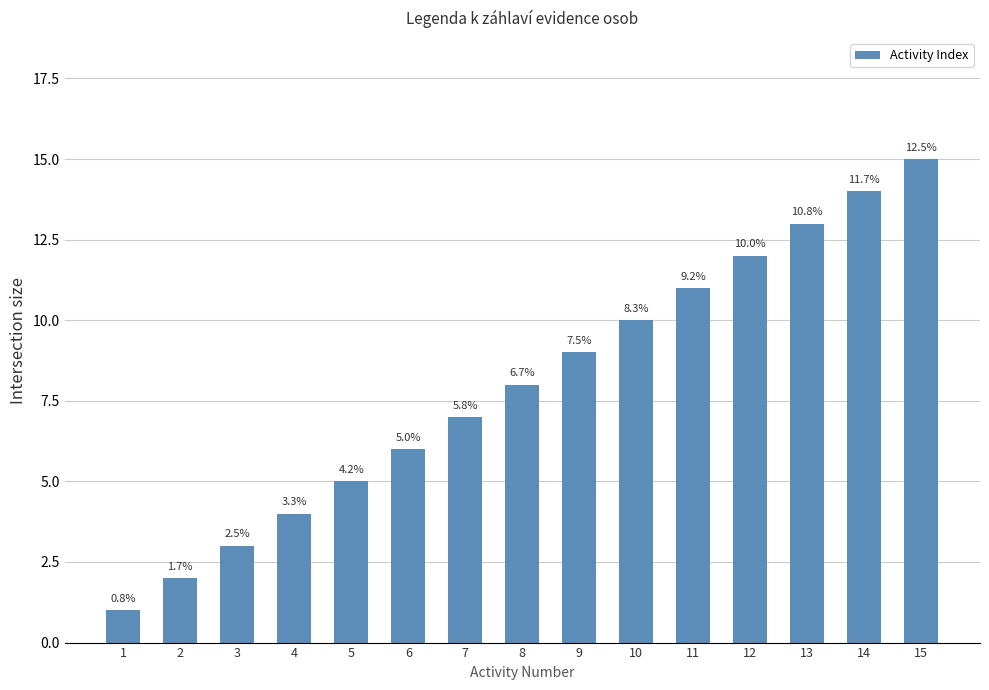

What is the value of the 10th bar from the left?

10